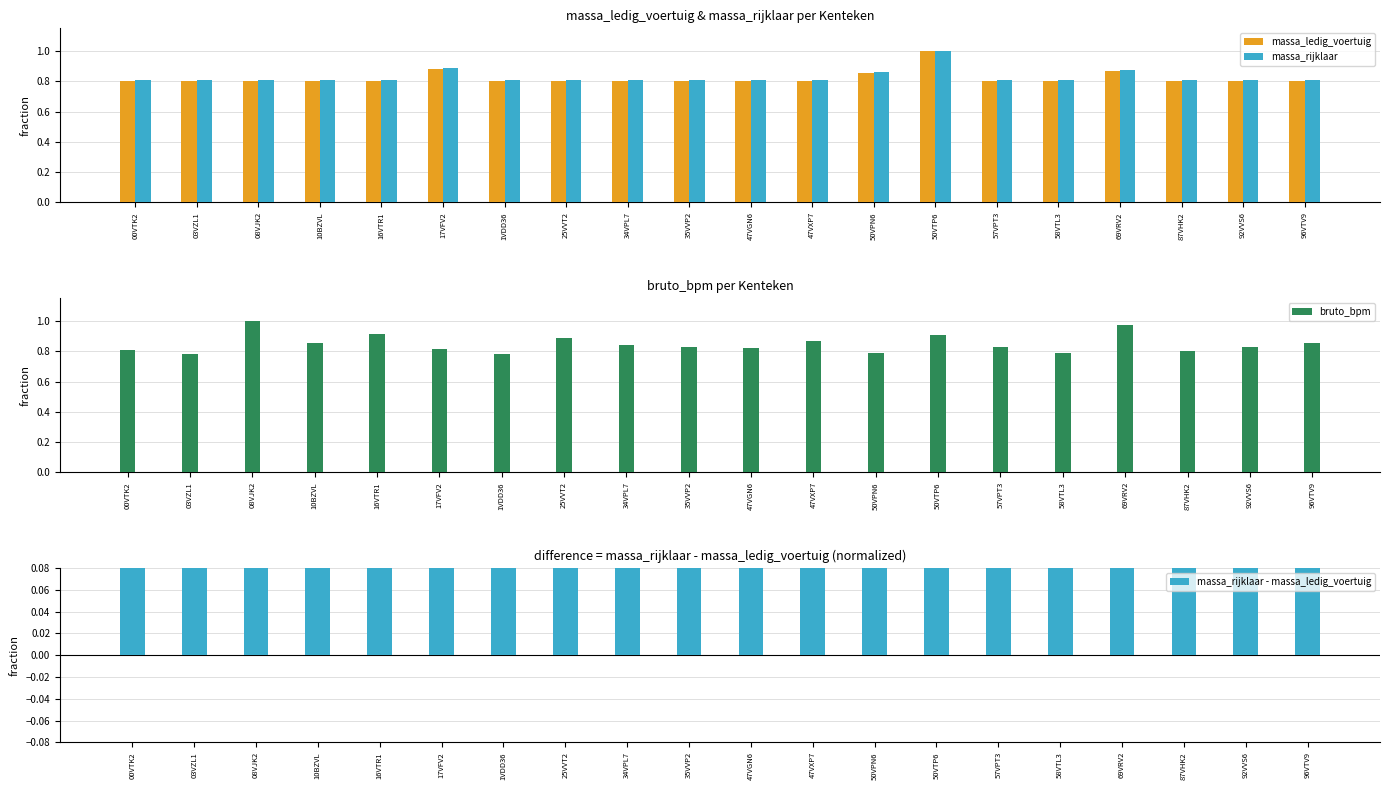

What is the sum of the massa_ledig_voertuig values at 08VJK2 and 17VFV2?

1.7